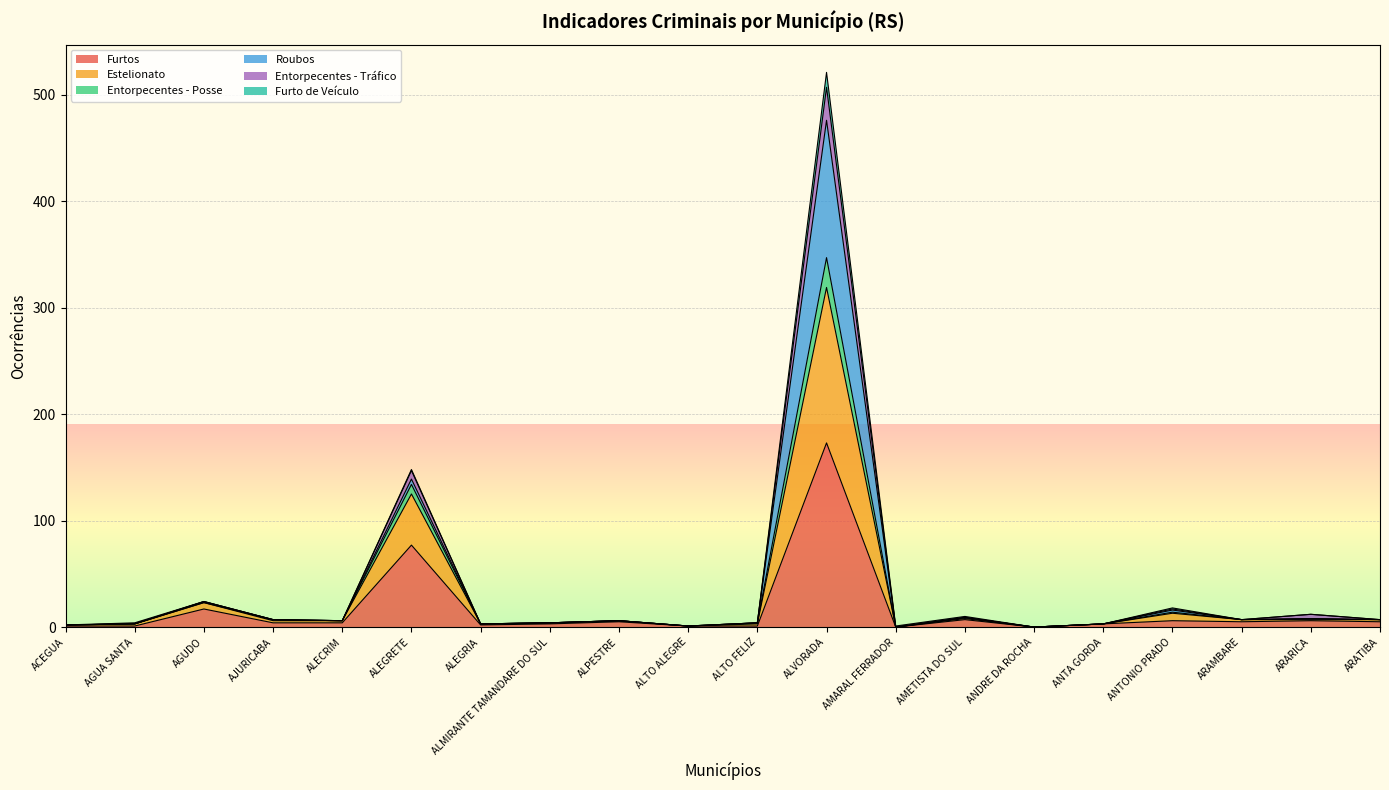

Where is the first local minimum for Entorpecentes - Posse?

ALECRIM